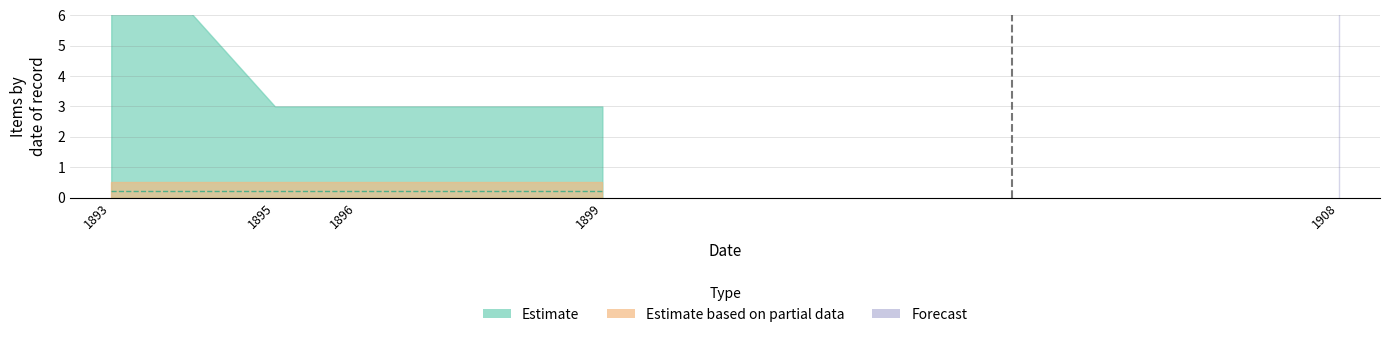

At which label does Forecast reach its minimum?

1908